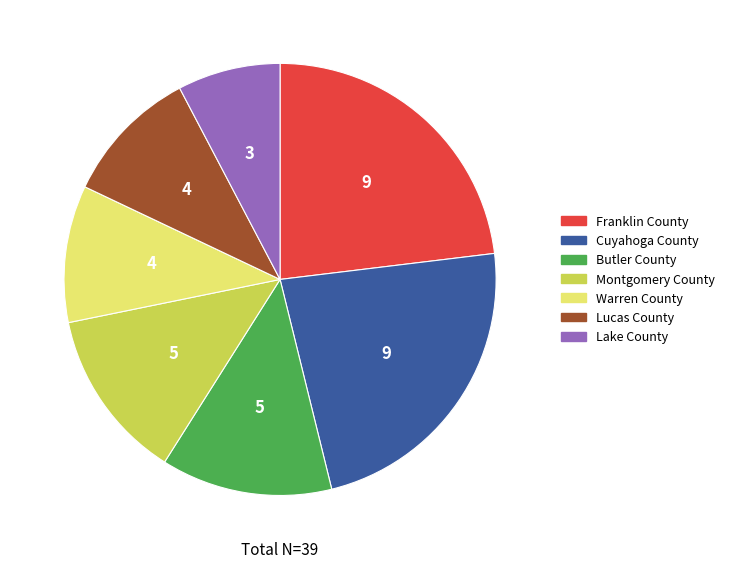

The Warren County slice represents 10% of the pie. True or false?

True